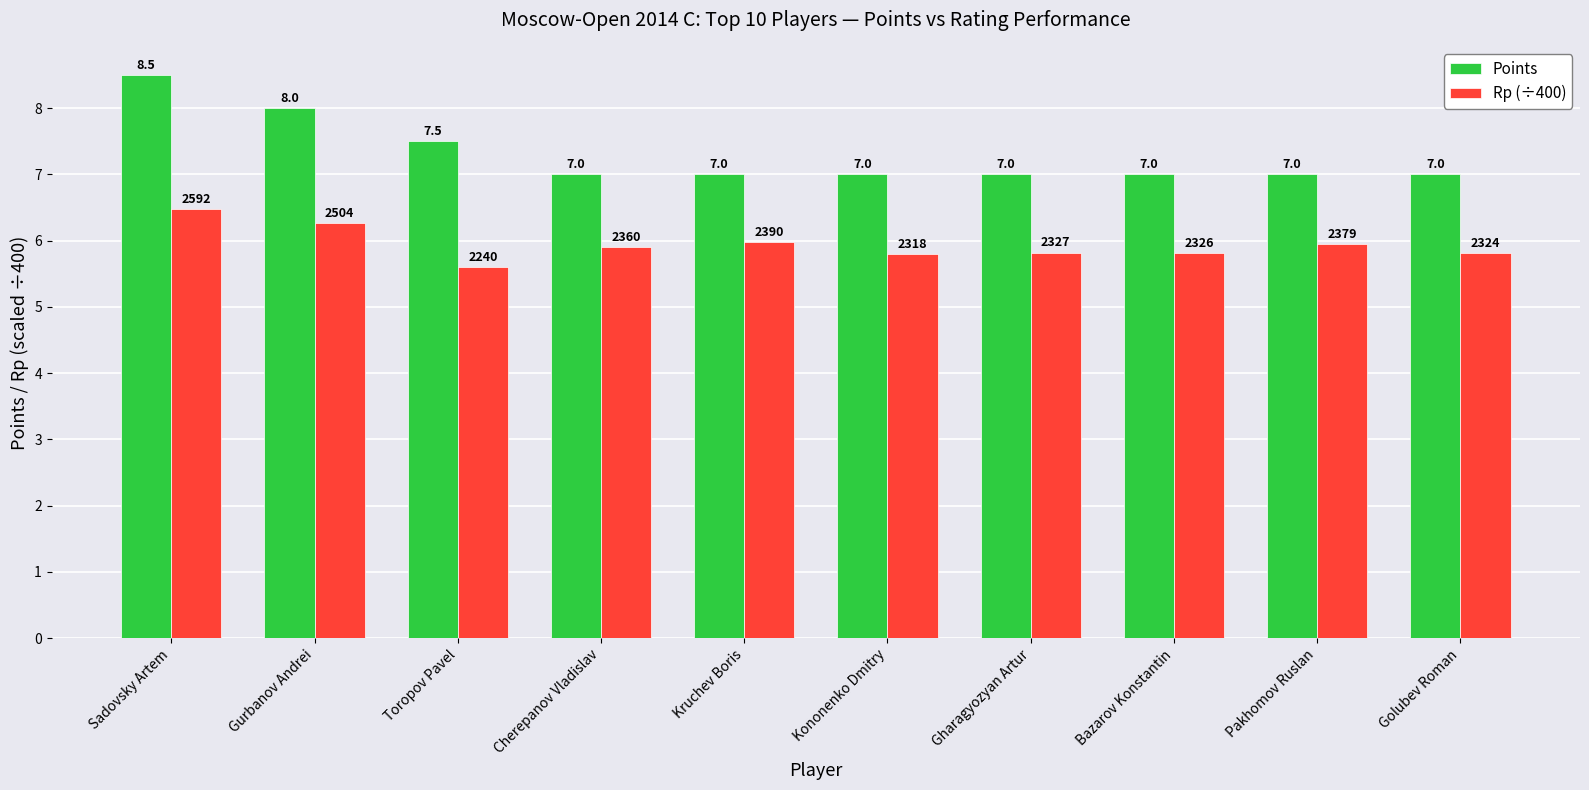

What is the sum of all Points values?

73.0